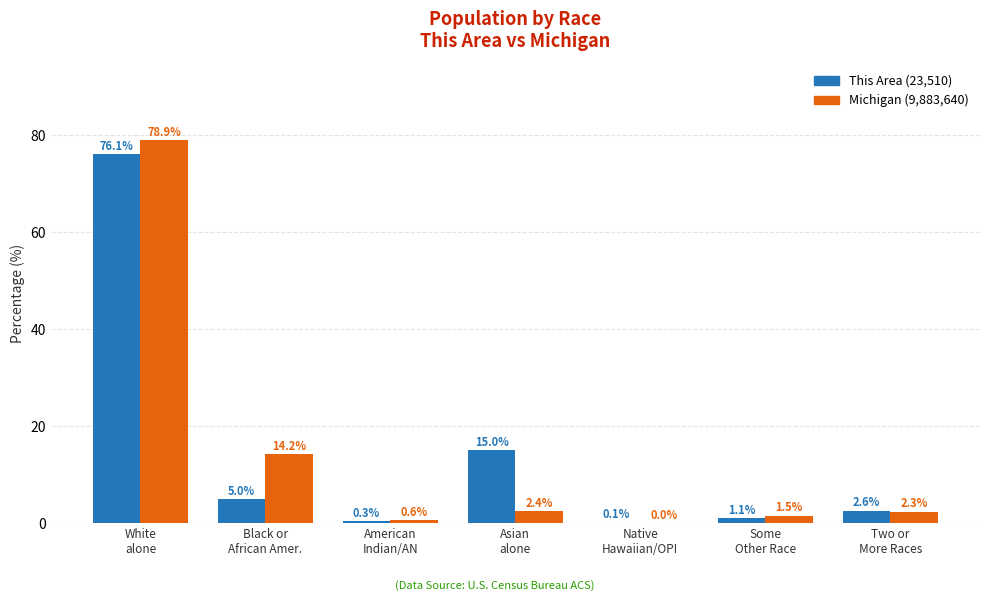

What is the maximum value shown in the chart?

78.9